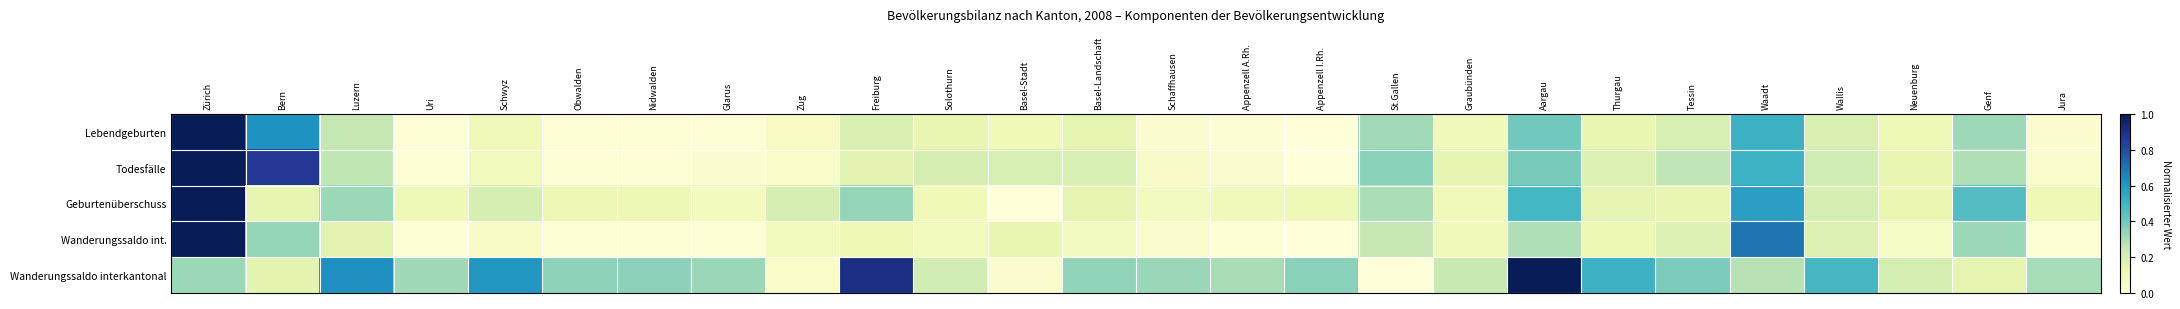

How many series are shown in this chart?

5